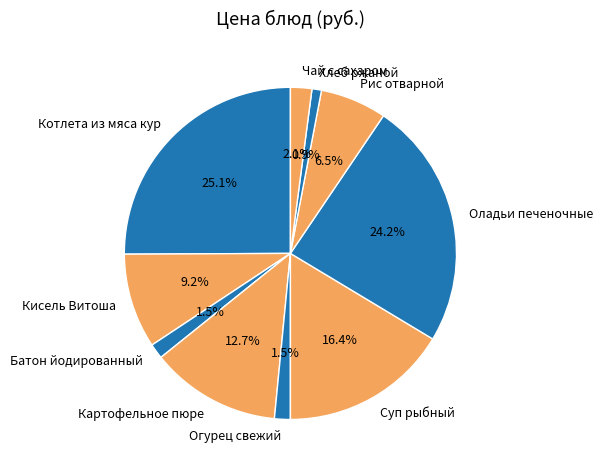

Combined, do Кисель Витоша and Хлеб ржаной account for over 50%?

No